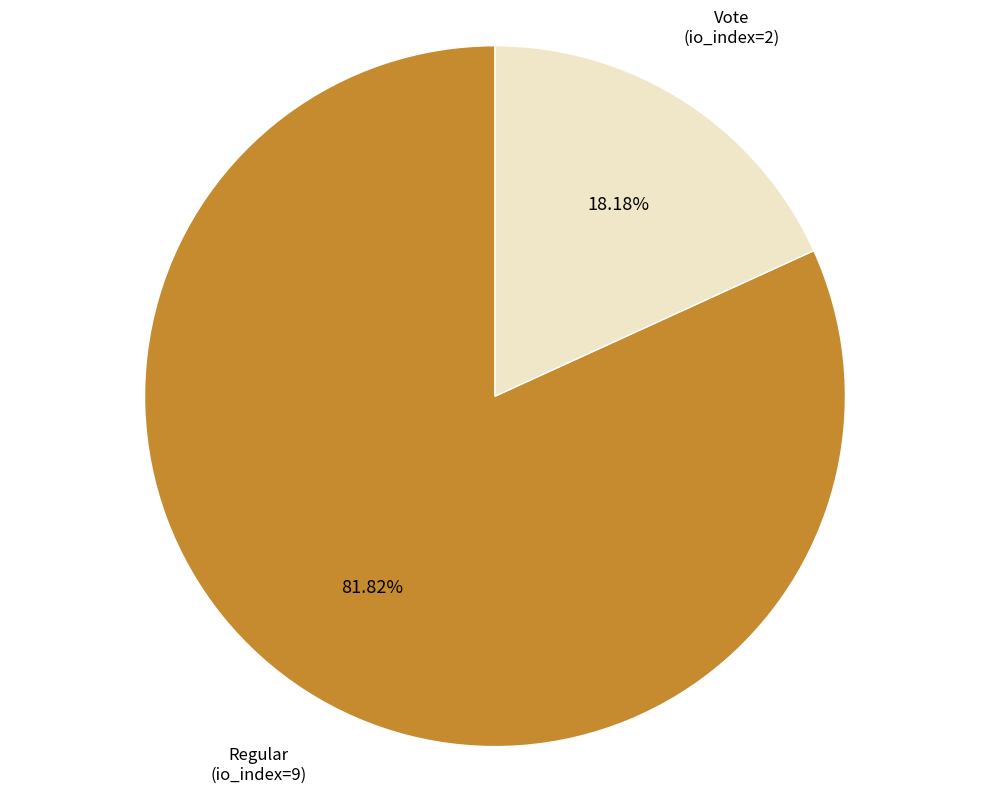

Combined, what portion of the pie is Regular (io_index=9) and Vote (io_index=2)?

100.0%